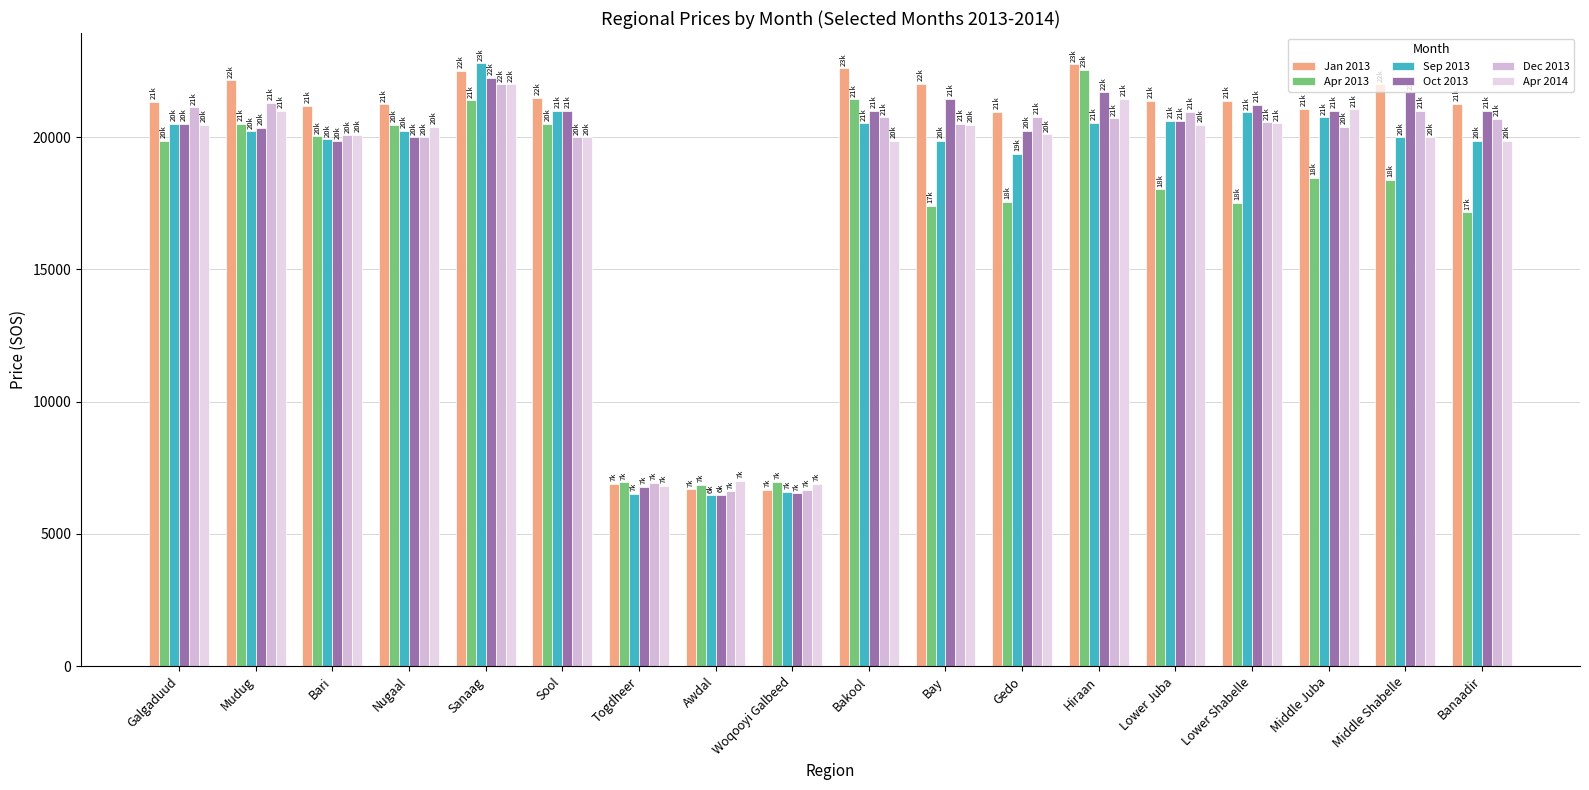

What is the value of the Oct 2013 bar at the 9th from the left?

6537.5